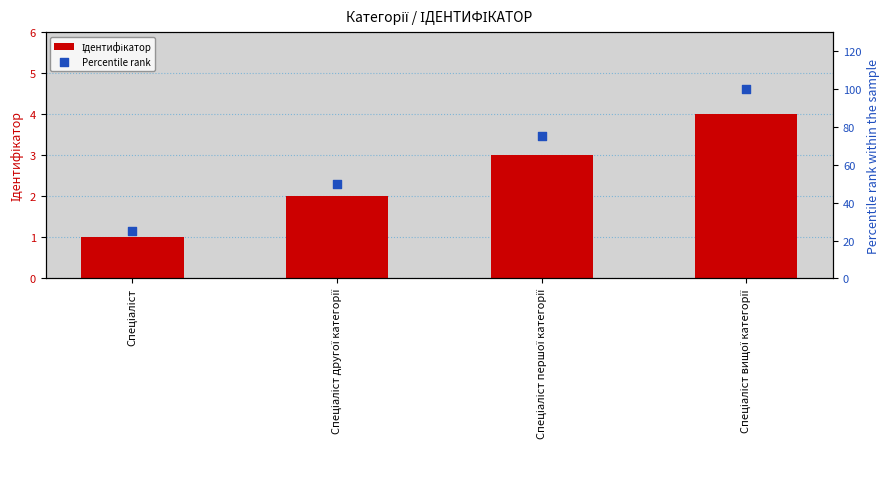

Which series has the largest total across all categories?

Percentile rank